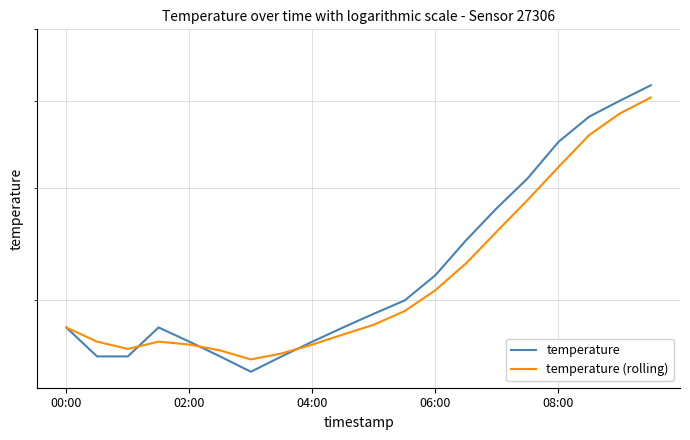

In temperature, how many points are lower than both neighbors (excluding endpoints)?

1